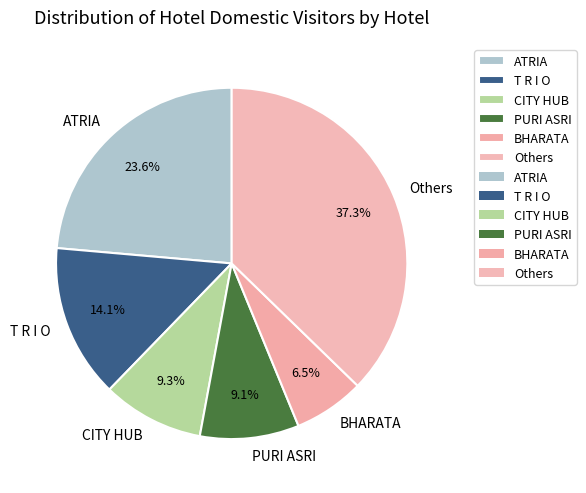

Is there a majority slice in this chart?

No